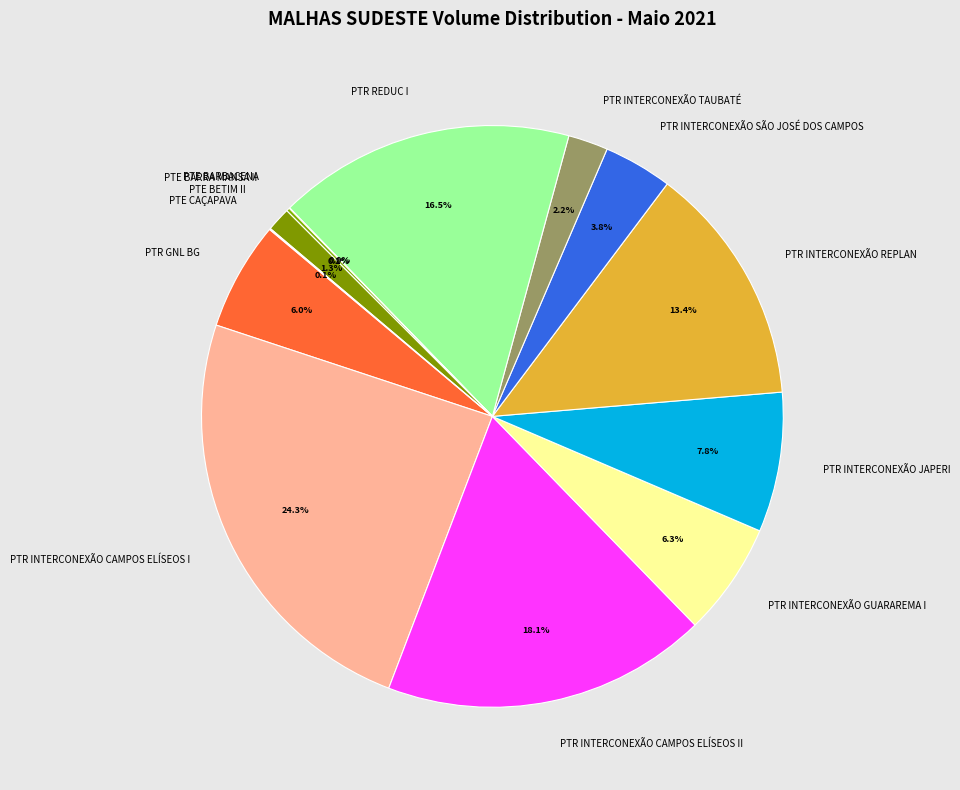

Approximately how many times larger is the value at PTR INTERCONEXÃO REPLAN compared to PTR INTERCONEXÃO CAMPOS ELÍSEOS II?

0.7